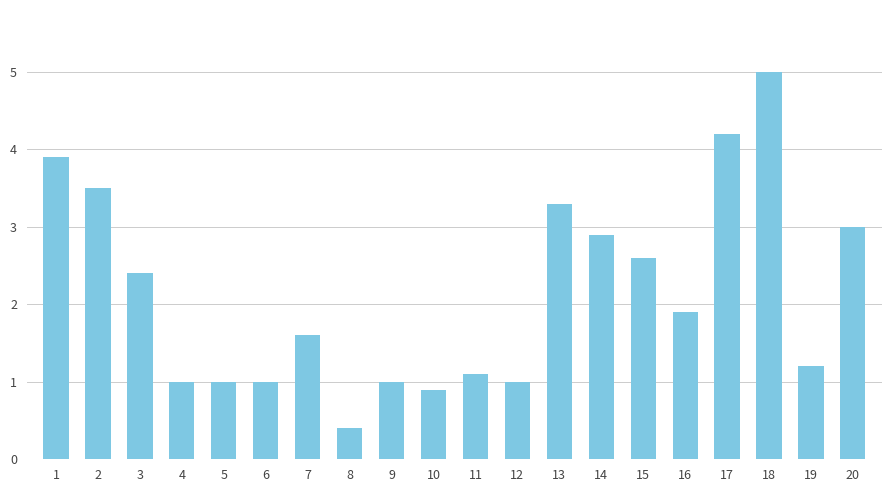

Reading left to right, transcribe all the data shown in this chart.

1=3.9	2=3.5	3=2.4	4=1.0	5=1.0	6=1.0	7=1.6	8=0.4	9=1.0	10=0.9	11=1.1	12=1.0	13=3.3	14=2.9	15=2.6	16=1.9	17=4.2	18=5.0	19=1.2	20=3.0